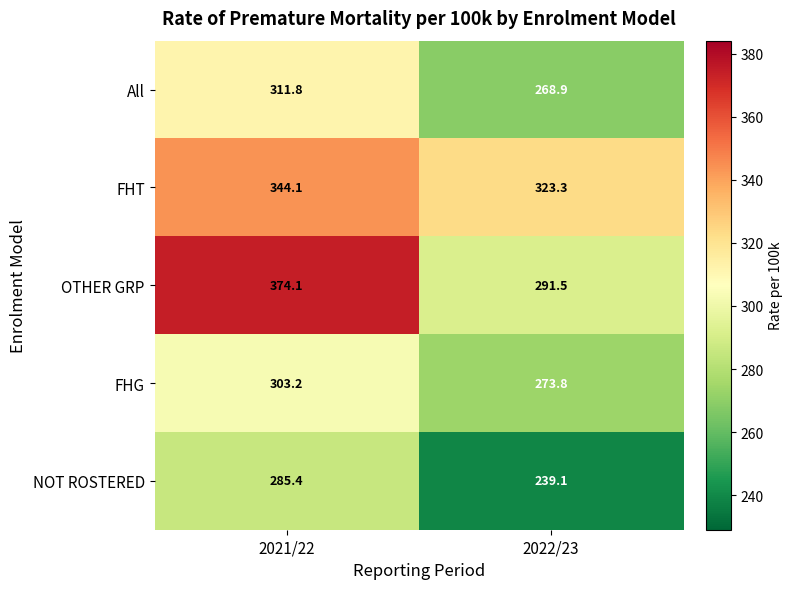

What is the spread (max minus min) of values at 2022/23?

84.2